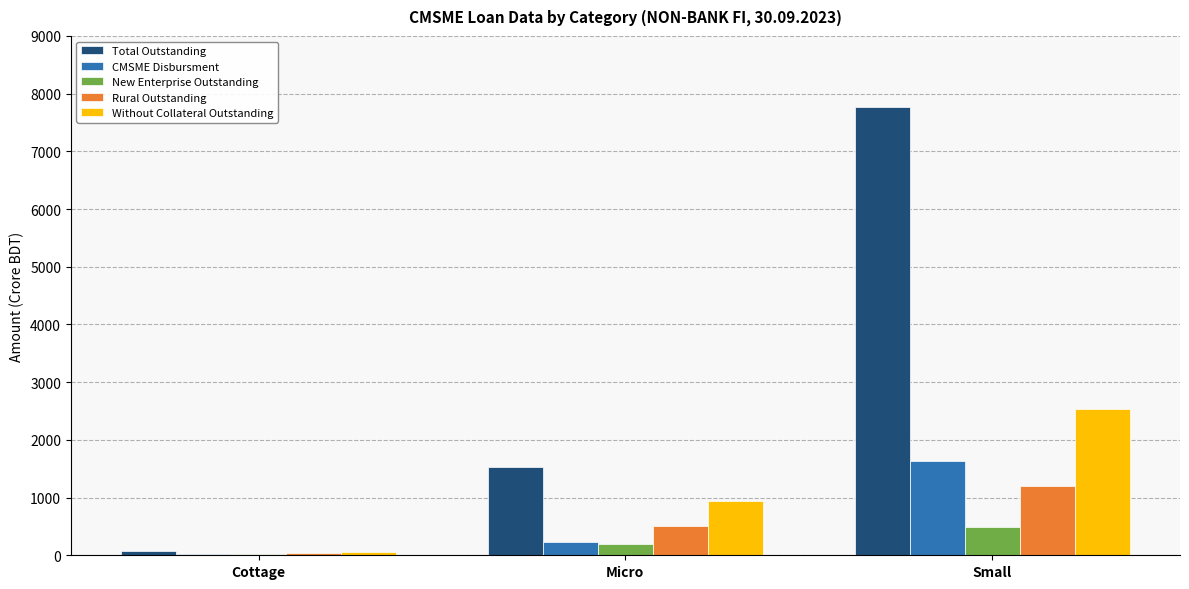

The value of New Enterprise Outstanding at Small is 493.5. True or false?

True